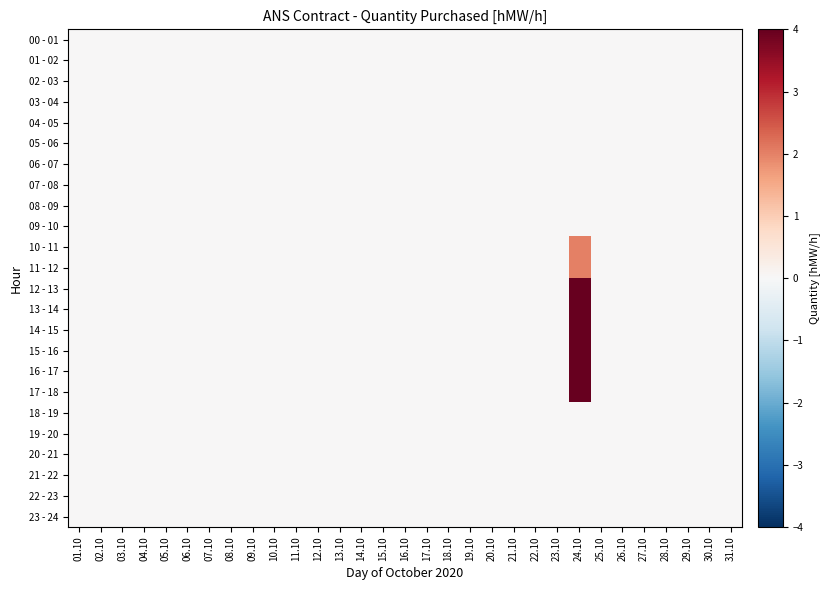

How many distinct data groups are displayed?

24